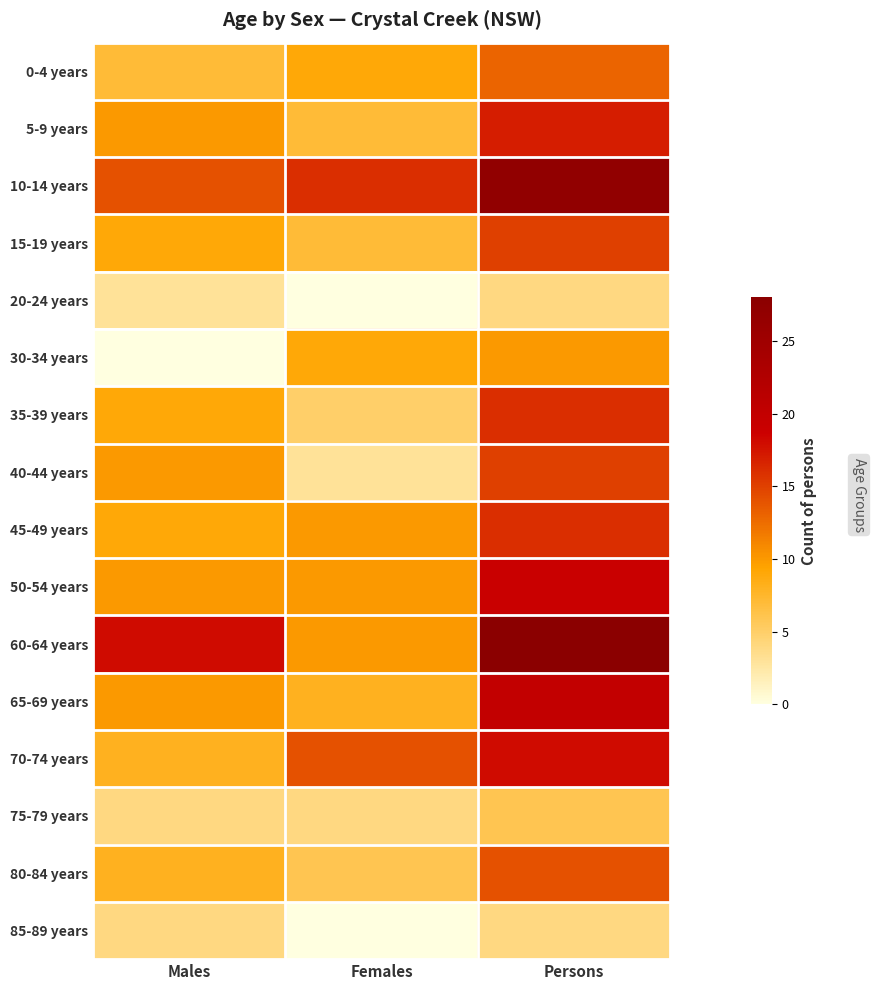

Which label corresponds to the smallest value in the chart?

Females